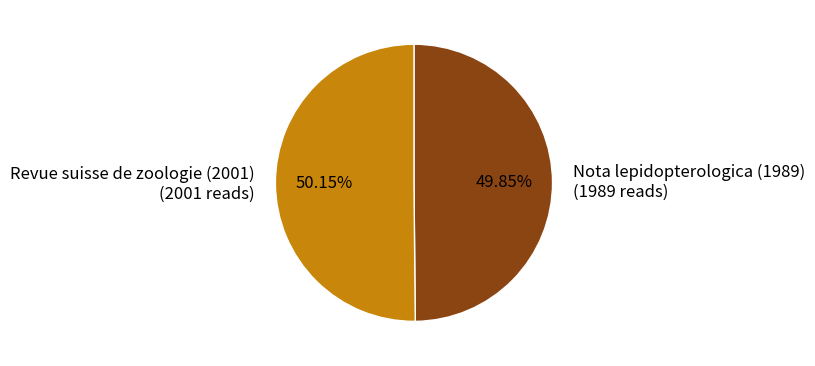

Is the sum of Nota lepidopterologica (1989) (1989 reads) and Revue suisse de zoologie (2001) (2001 reads) greater than half?

Yes